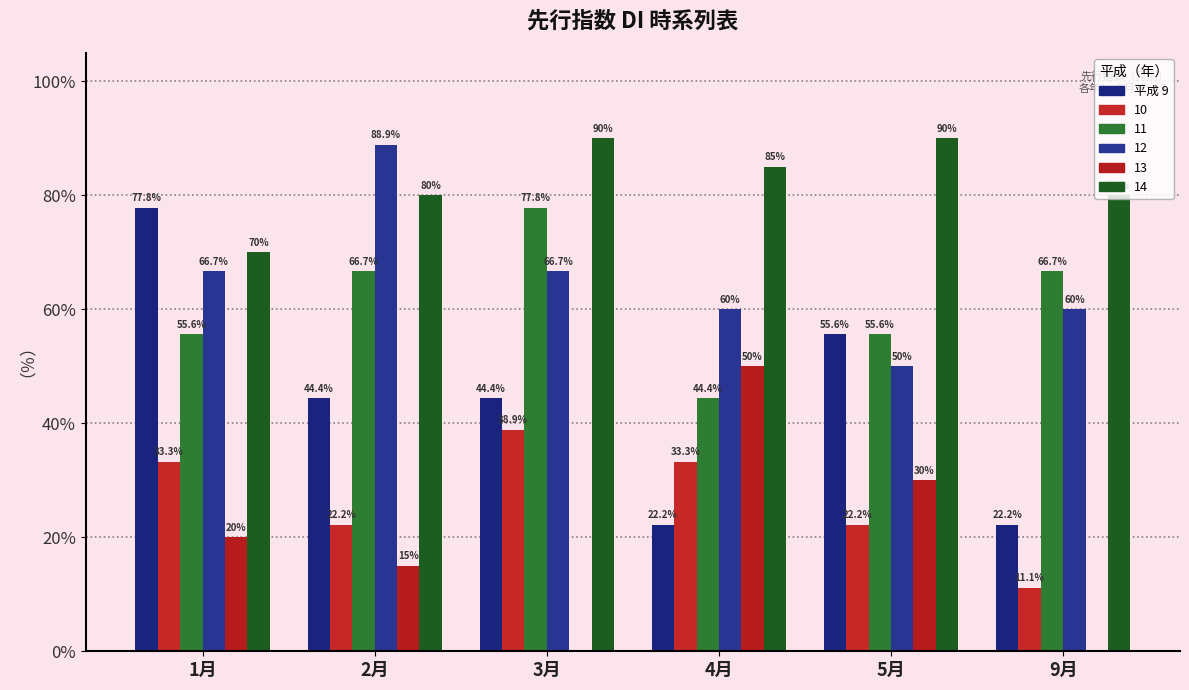

Are the bars grouped side by side (vs. stacked)?

Yes